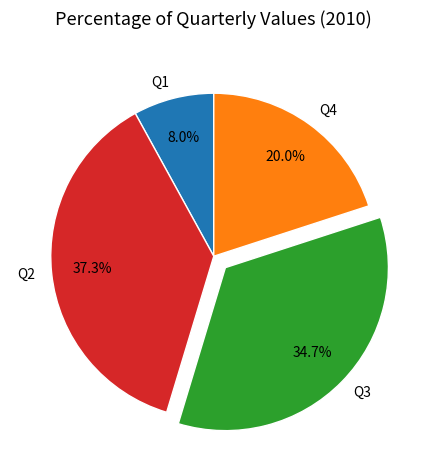

What portion of the pie excludes Q4?

80.0%